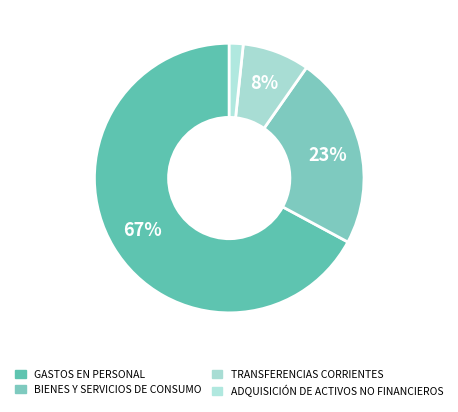

To the nearest percent, what is the difference between the largest and smallest slice percentages?

65%